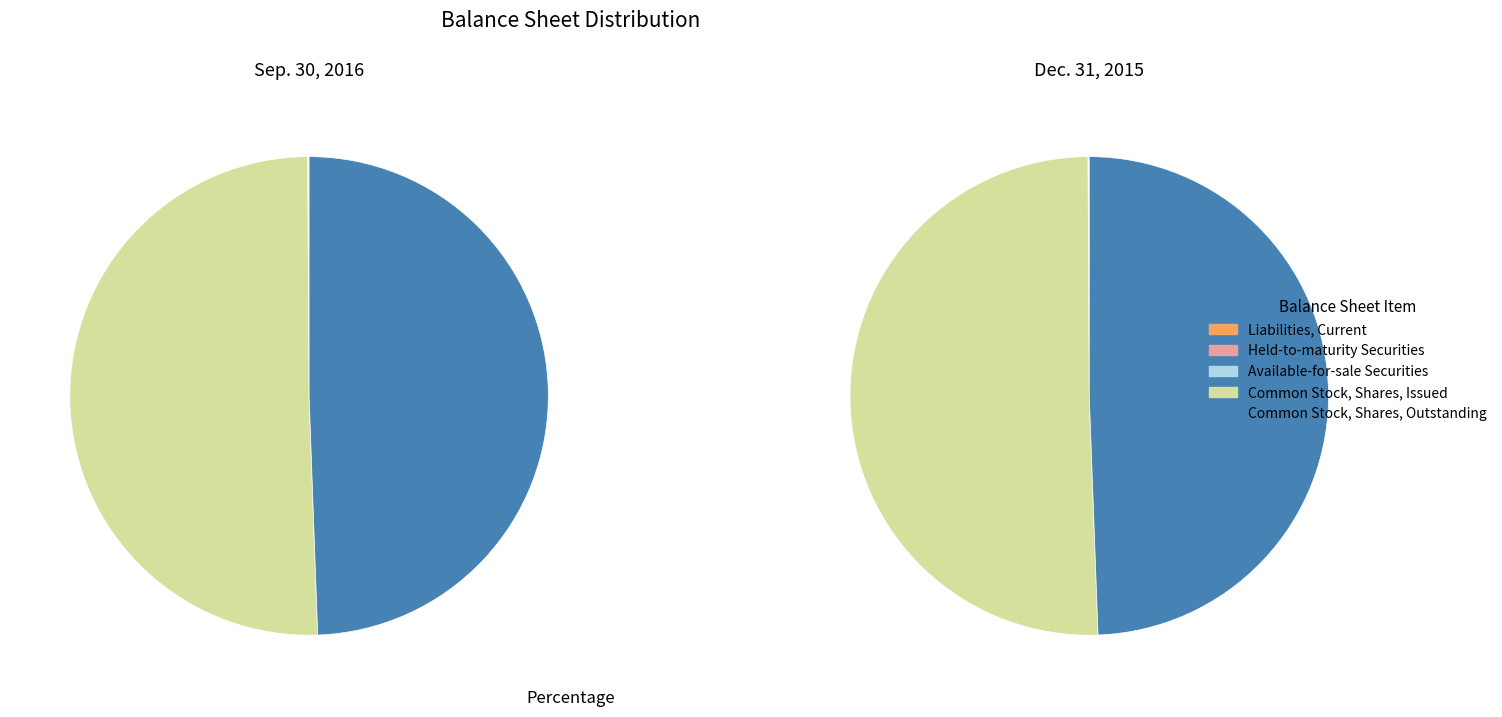

Which has a higher value, Common Stock, Shares, Outstanding or Held-to-maturity Securities?

Common Stock, Shares, Outstanding